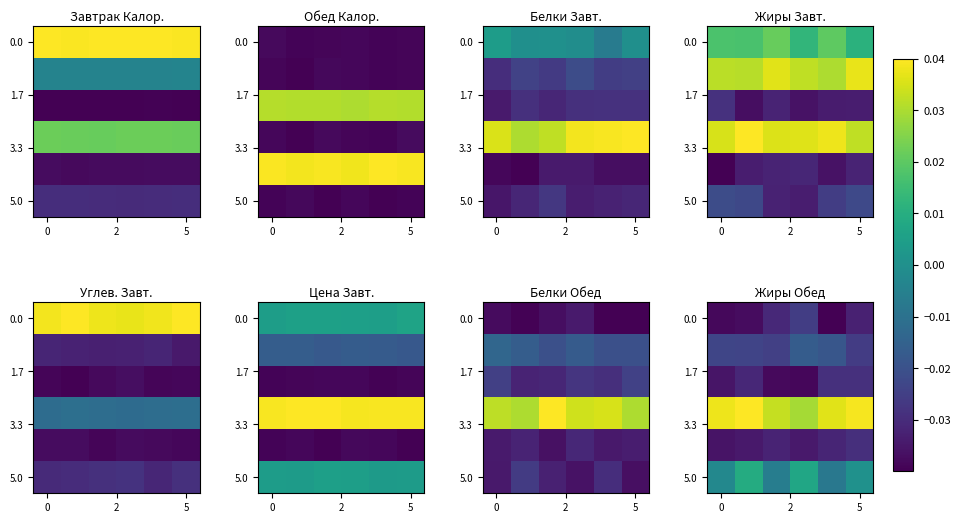

At which category is the sum across all series the highest?

5